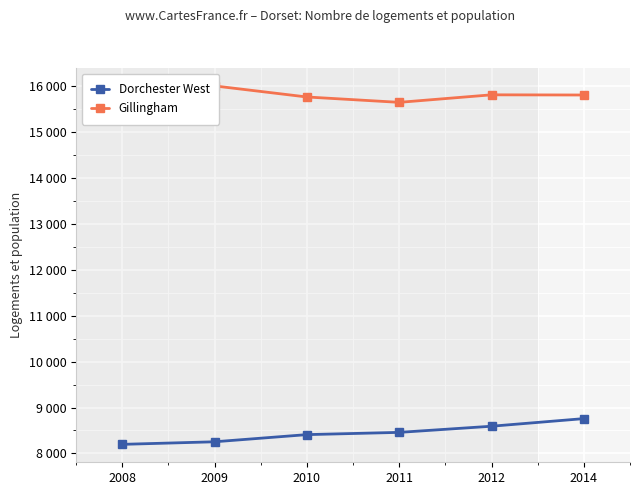

At which category is the sum across all series the highest?

2014